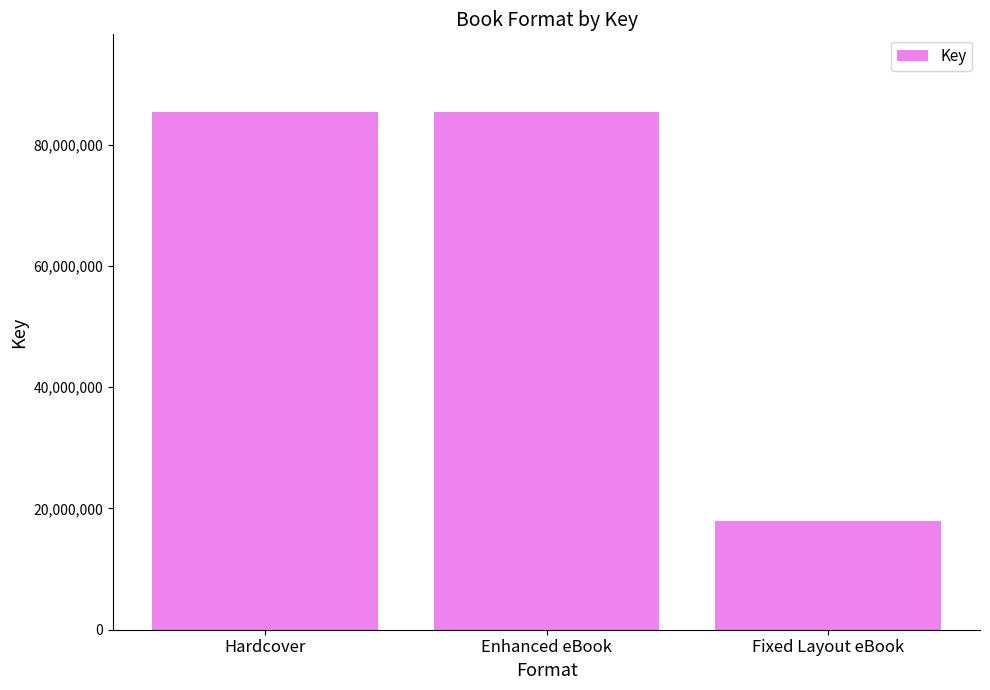

How many bars are there in total?

3